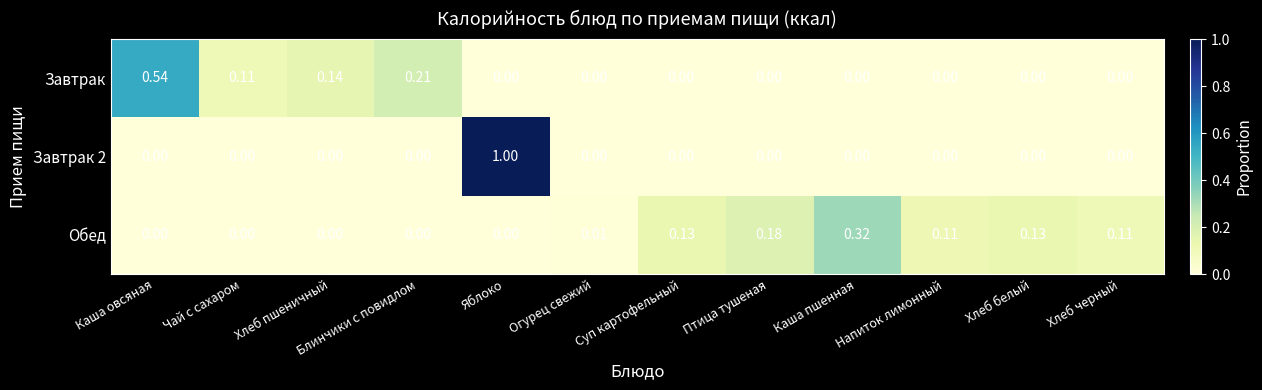

Which series changed the most between Чай с сахаром and Суп картофельный?

Обед